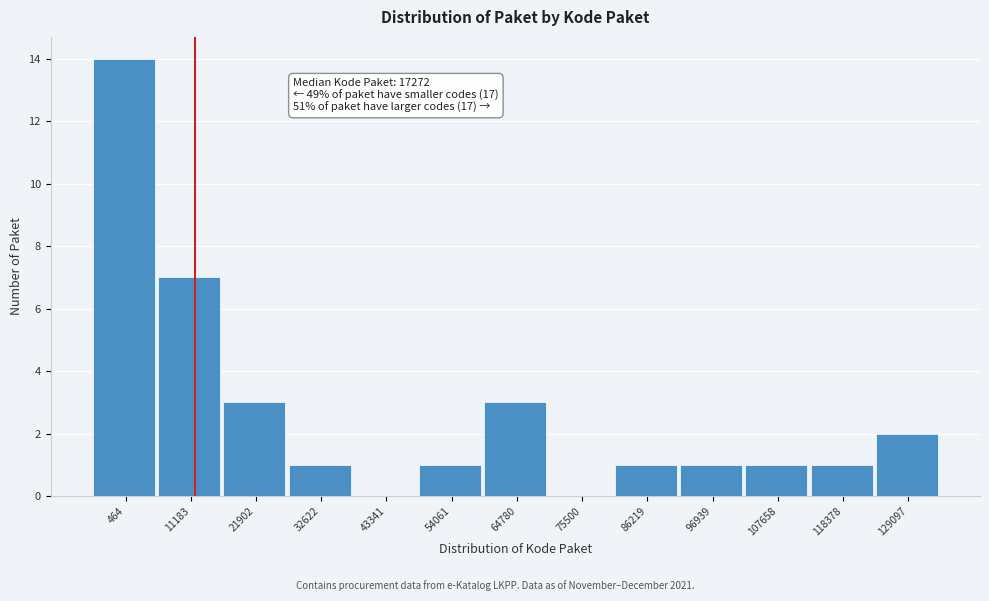

Reading left to right, list all the values displayed in this chart.

464=14	11183=7	21902=3	32622=1	43341=0	54061=1	64780=3	75500=0	86219=1	96939=1	107658=1	118378=1	129097=2